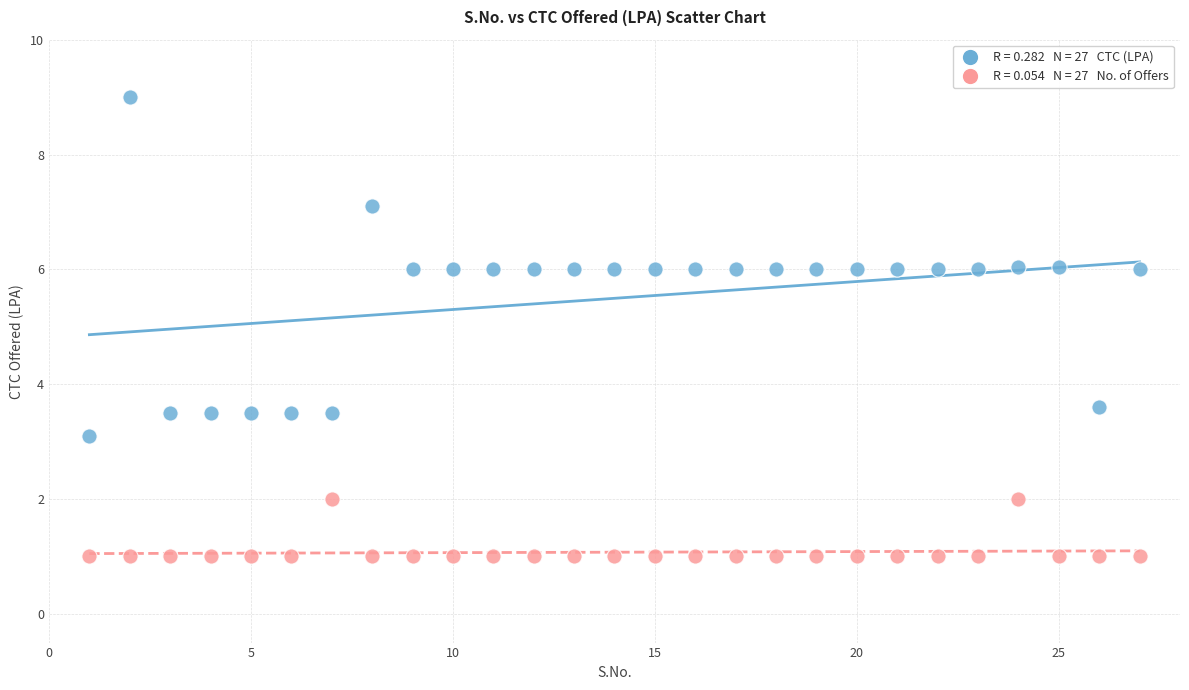

Across all data points, what is the range of X values (max minus min)?

26.0